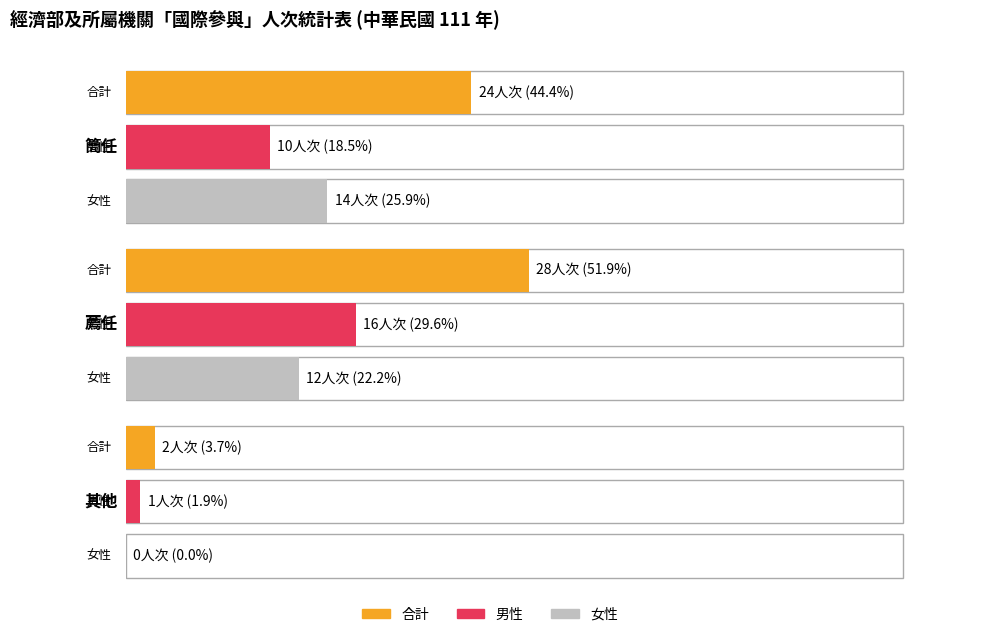

The value of 女性 at 其他 is 0. True or false?

True